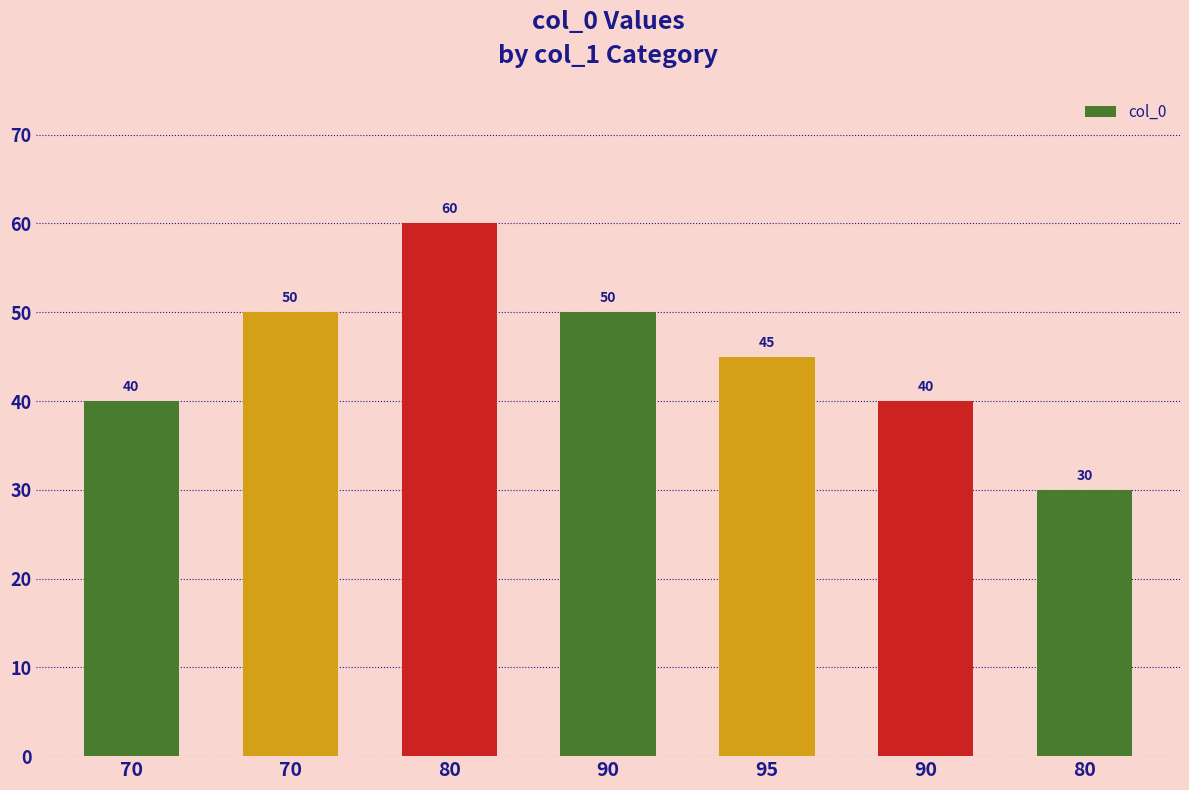

Count the number of data series in this chart.

1